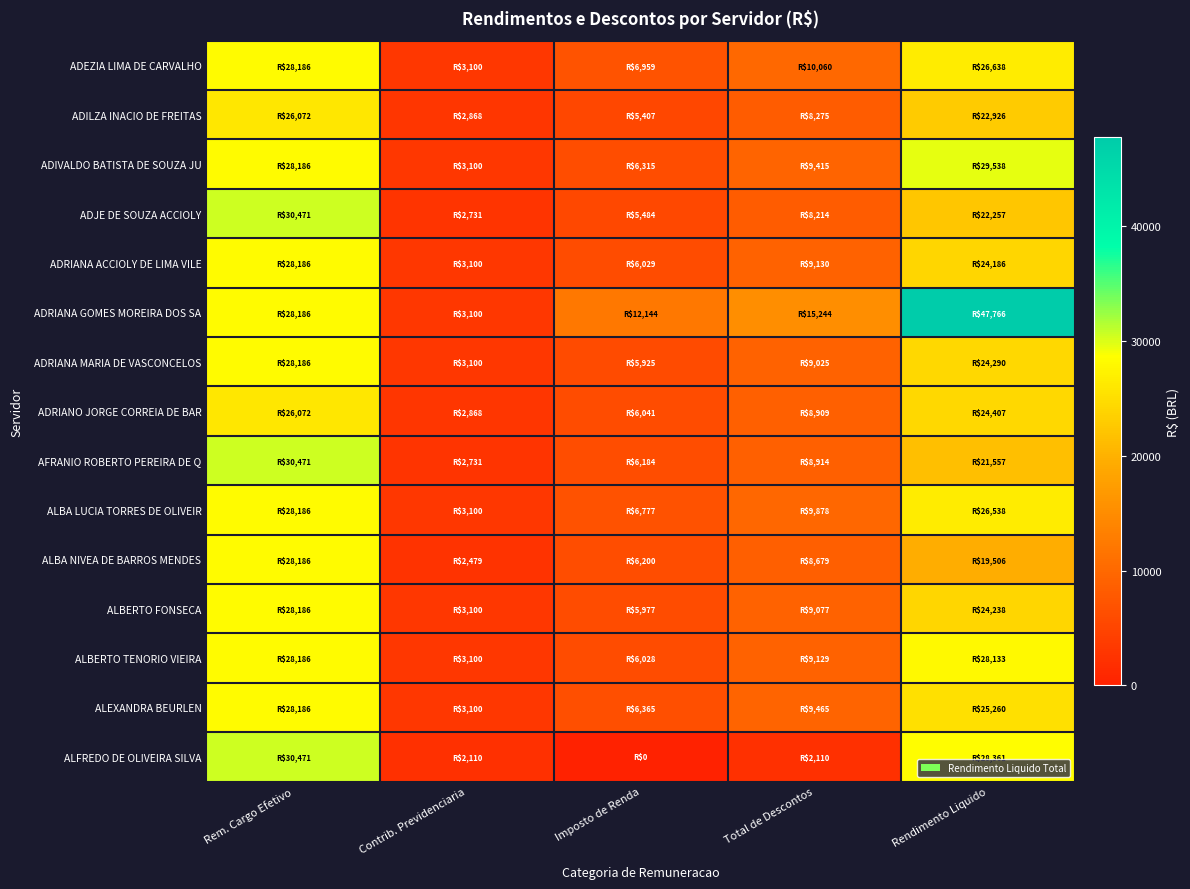

Reading left to right, list all the values displayed in this chart.

ADEZIA LIMA DE CARVALHO: Rem. Cargo Efetivo=28185.8	Contrib. Previdenciaria=3100.4	Imposto de Renda=6959.2	Total de Descontos=10059.7	Rendimento Liquido=26638.1
ADILZA INACIO DE FREITAS: Rem. Cargo Efetivo=26071.8	Contrib. Previdenciaria=2867.9	Imposto de Renda=5407.4	Total de Descontos=8275.4	Rendimento Liquido=22926.2
ADIVALDO BATISTA DE SOUZA JU: Rem. Cargo Efetivo=28185.8	Contrib. Previdenciaria=3100.4	Imposto de Renda=6314.6	Total de Descontos=9415.1	Rendimento Liquido=29537.5
ADJE DE SOUZA ACCIOLY: Rem. Cargo Efetivo=30471.1	Contrib. Previdenciaria=2730.8	Imposto de Renda=5483.5	Total de Descontos=8214.3	Rendimento Liquido=22256.8
ADRIANA ACCIOLY DE LIMA VILE: Rem. Cargo Efetivo=28185.8	Contrib. Previdenciaria=3100.4	Imposto de Renda=6029.1	Total de Descontos=9129.5	Rendimento Liquido=24185.9
ADRIANA GOMES MOREIRA DOS SA: Rem. Cargo Efetivo=28185.8	Contrib. Previdenciaria=3100.4	Imposto de Renda=12143.7	Total de Descontos=15244.1	Rendimento Liquido=47766.4
ADRIANA MARIA DE VASCONCELOS: Rem. Cargo Efetivo=28185.8	Contrib. Previdenciaria=3100.4	Imposto de Renda=5924.8	Total de Descontos=9025.3	Rendimento Liquido=24290.2
ADRIANO JORGE CORREIA DE BAR: Rem. Cargo Efetivo=26071.8	Contrib. Previdenciaria=2867.9	Imposto de Renda=6040.9	Total de Descontos=8908.8	Rendimento Liquido=24406.7
AFRANIO ROBERTO PEREIRA DE Q: Rem. Cargo Efetivo=30471.1	Contrib. Previdenciaria=2730.8	Imposto de Renda=6183.5	Total de Descontos=8914.3	Rendimento Liquido=21556.8
ALBA LUCIA TORRES DE OLIVEIR: Rem. Cargo Efetivo=28185.8	Contrib. Previdenciaria=3100.4	Imposto de Renda=6777.5	Total de Descontos=9877.9	Rendimento Liquido=26538.0
ALBA NIVEA DE BARROS MENDES: Rem. Cargo Efetivo=28185.8	Contrib. Previdenciaria=2479.4	Imposto de Renda=6199.9	Total de Descontos=8679.3	Rendimento Liquido=19506.5
ALBERTO FONSECA: Rem. Cargo Efetivo=28185.8	Contrib. Previdenciaria=3100.4	Imposto de Renda=5977.0	Total de Descontos=9077.4	Rendimento Liquido=24238.1
ALBERTO TENORIO VIEIRA: Rem. Cargo Efetivo=28185.8	Contrib. Previdenciaria=3100.4	Imposto de Renda=6028.1	Total de Descontos=9128.6	Rendimento Liquido=28132.9
ALEXANDRA BEURLEN: Rem. Cargo Efetivo=28185.8	Contrib. Previdenciaria=3100.4	Imposto de Renda=6364.5	Total de Descontos=9465.0	Rendimento Liquido=25259.8
ALFREDO DE OLIVEIRA SILVA: Rem. Cargo Efetivo=30471.1	Contrib. Previdenciaria=2109.8	Imposto de Renda=0.0	Total de Descontos=2109.8	Rendimento Liquido=28361.4